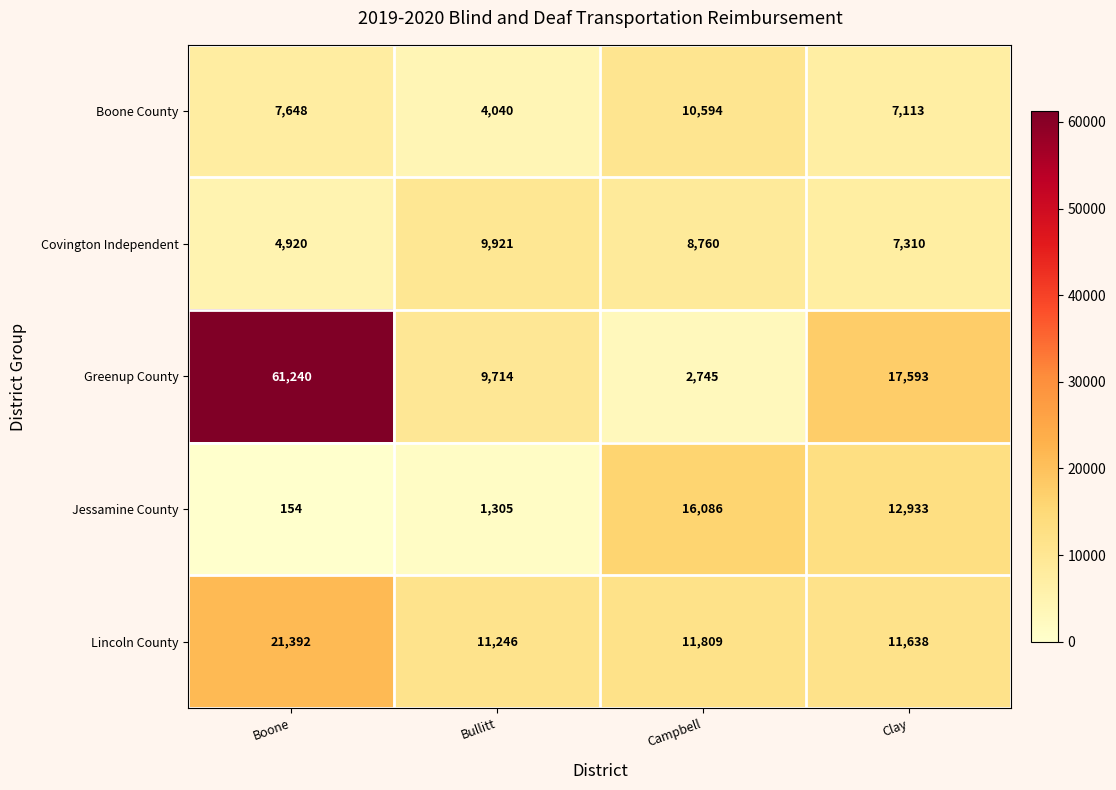

What is the difference between the maximum and minimum values in the Greenup County series?

58495